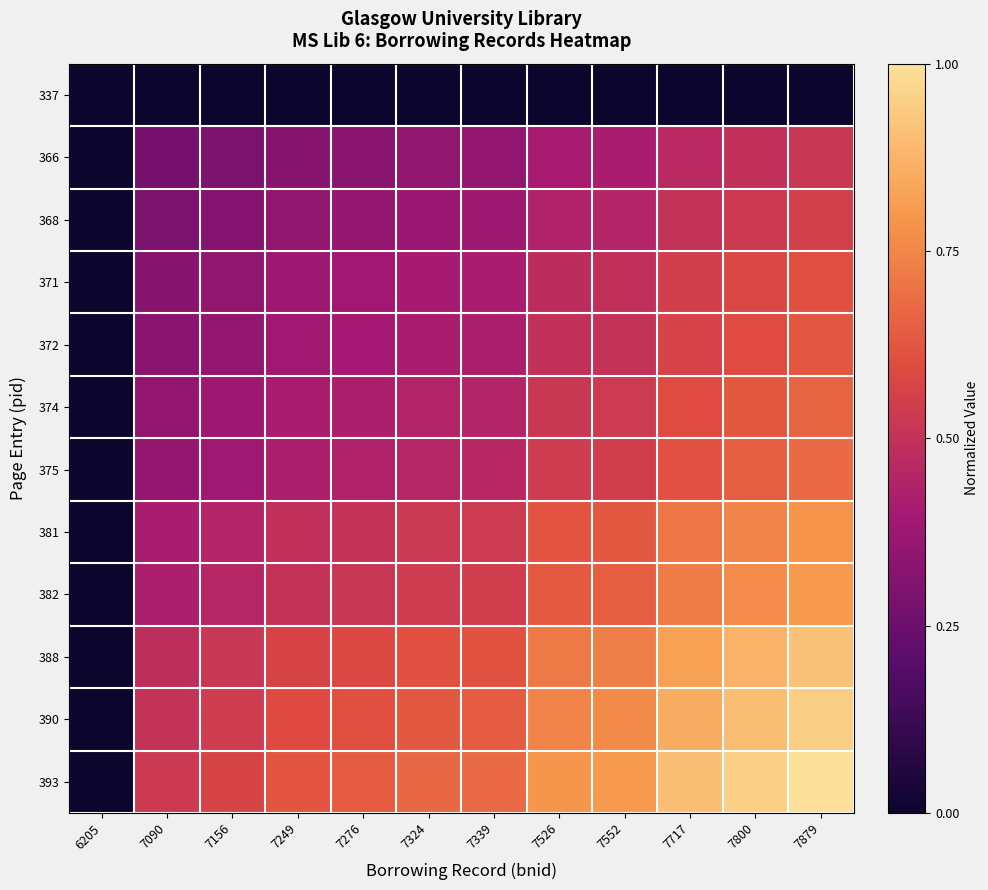

Which has a higher value, 7249 or 7717?

7249